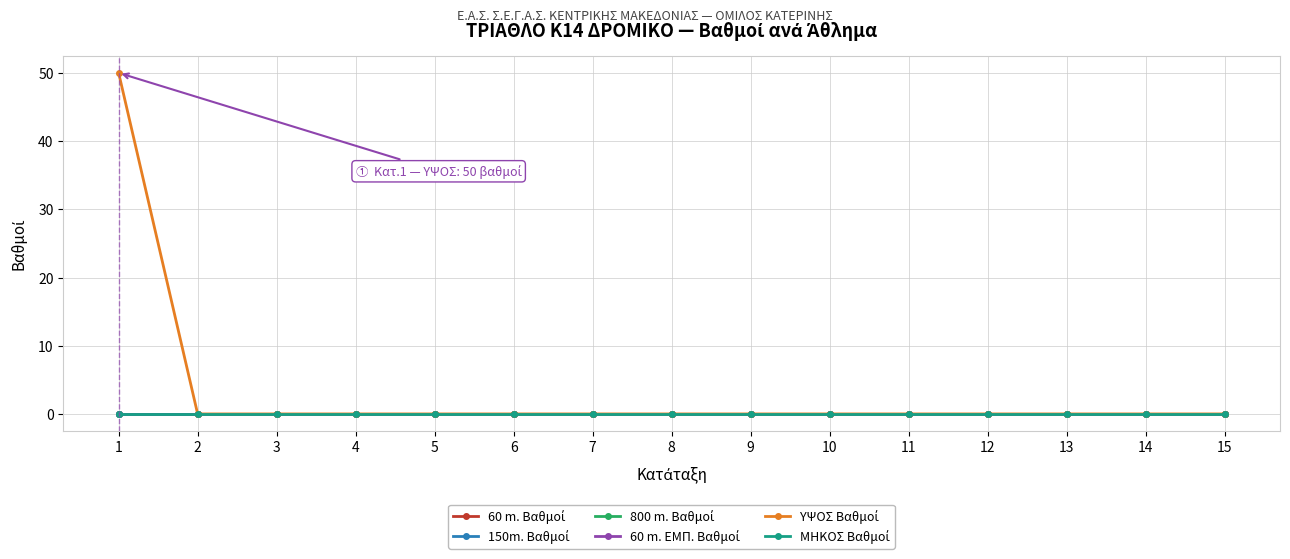

How many lines are shown in the chart?

6